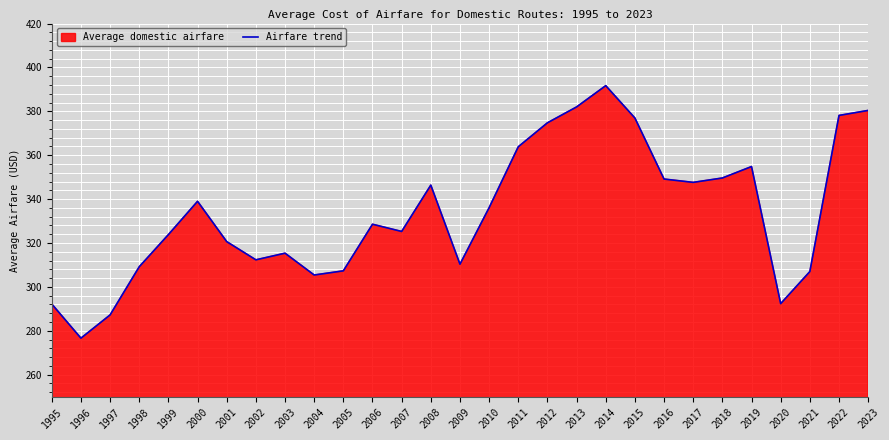

Rank the categories by value from lowest to highest.

1996, 1997, 1995, 2020, 2004, 2021, 2005, 1998, 2009, 2002, 2003, 2001, 1999, 2007, 2006, 2010, 2000, 2008, 2017, 2016, 2018, 2019, 2011, 2012, 2015, 2022, 2023, 2013, 2014